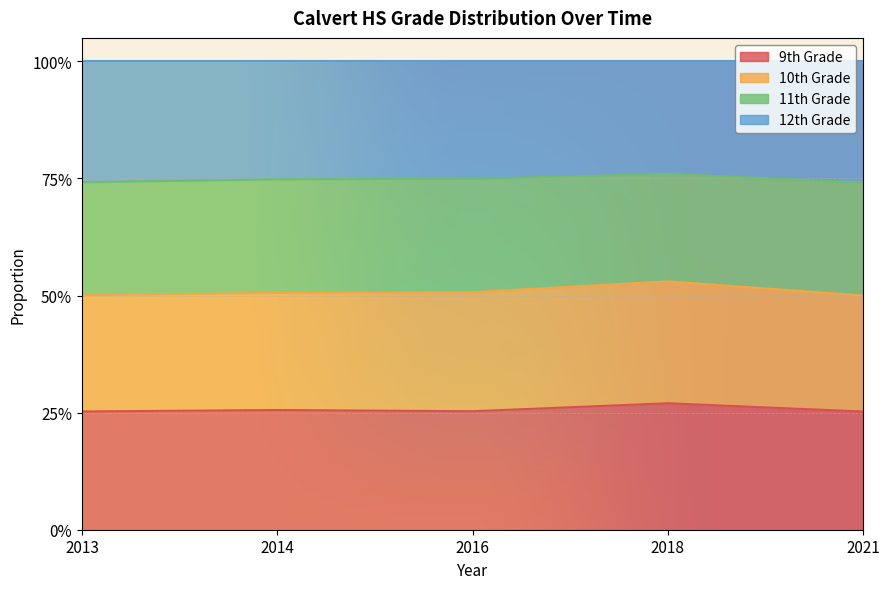

Which series has the largest range (max minus min)?

12th Grade